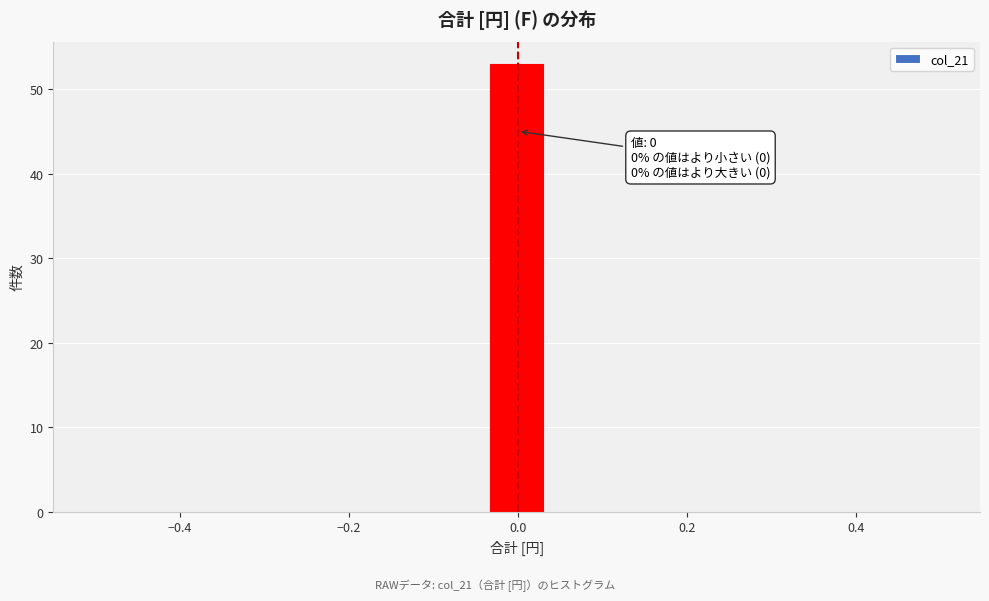

Read against the x-axis, roughly where is the centre of the tallest bar?

0.00